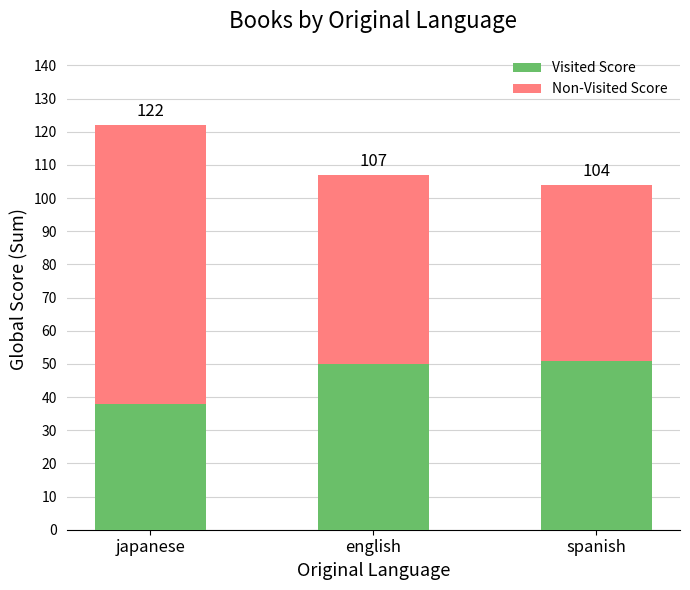

True or false: Visited (Score) has a value of 78 at english.

False